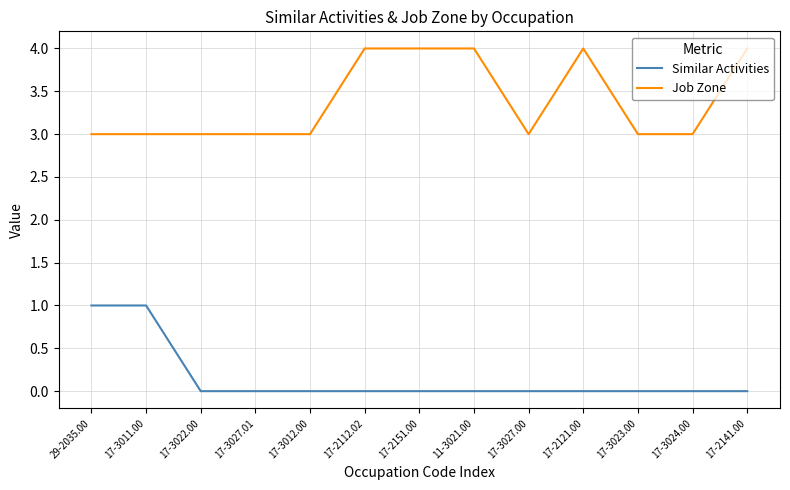

Which series has the largest total across all categories?

Job Zone